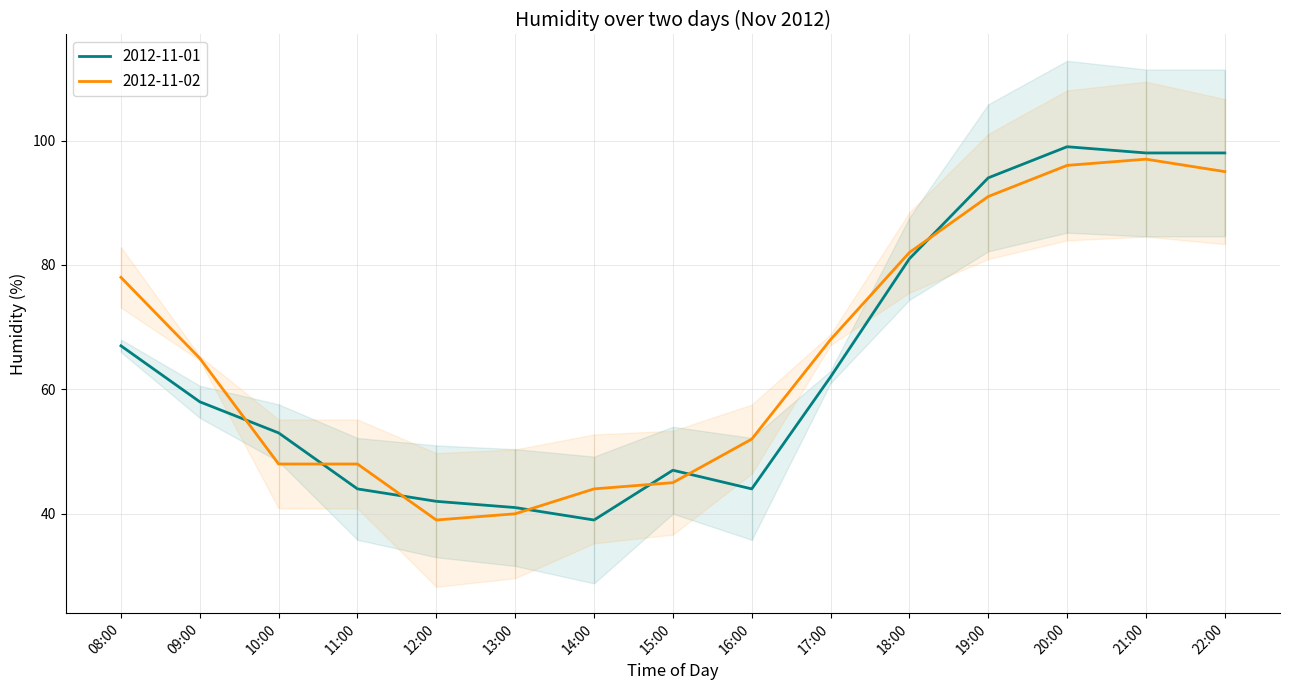

What is the sum of the 2012-11-01 values at 10:00 and 09:00?

111